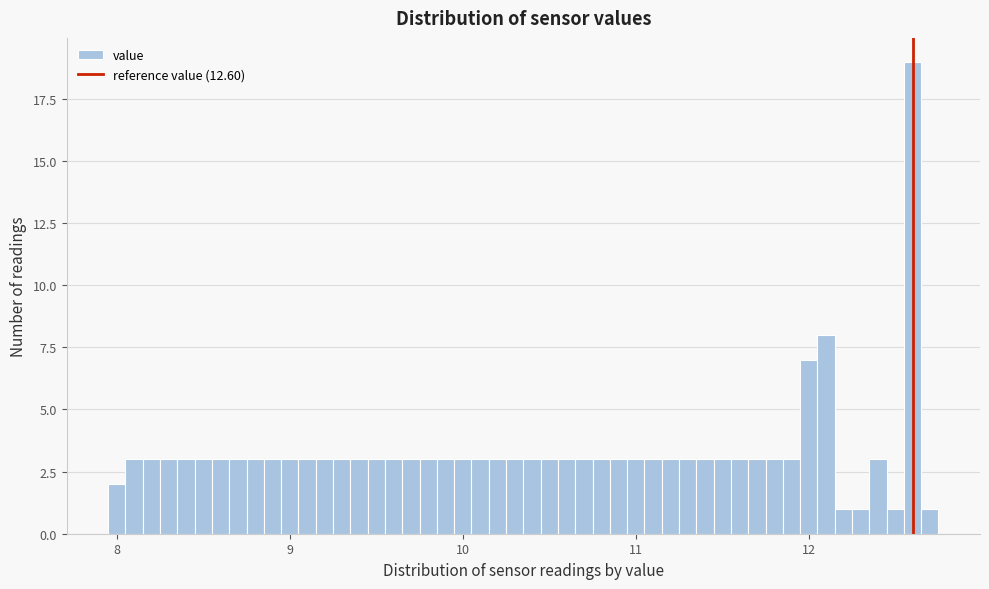

Around what value on the x-axis is the tallest bar? Give the approximate position of its centre, as read against the axis.

12.6